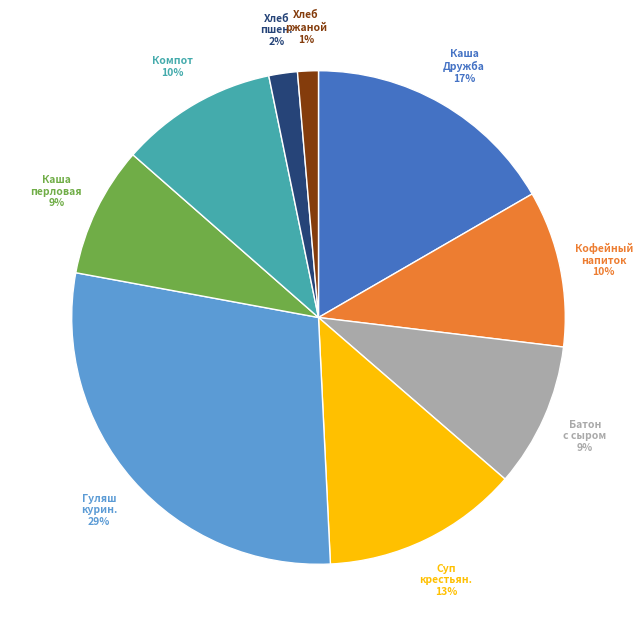

Does any single category account for the majority?

No